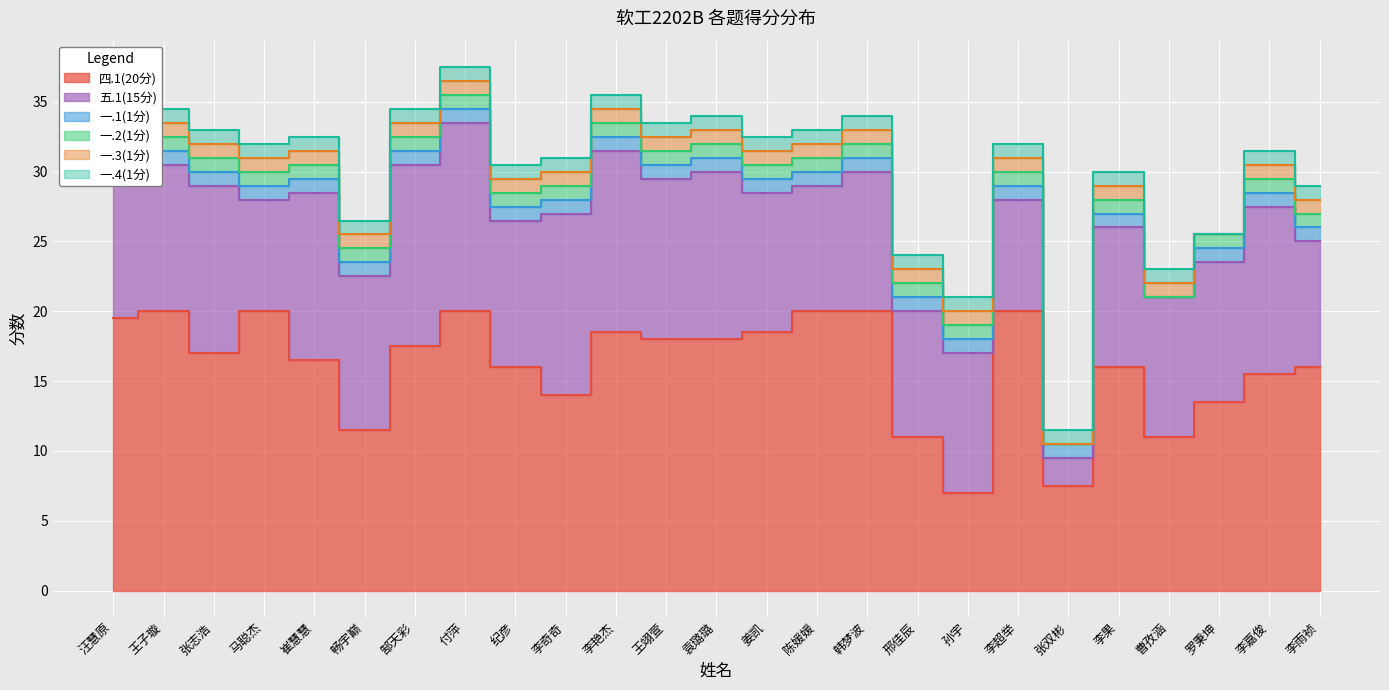

How many interior local valleys does the 一.2(1分) series have?

2